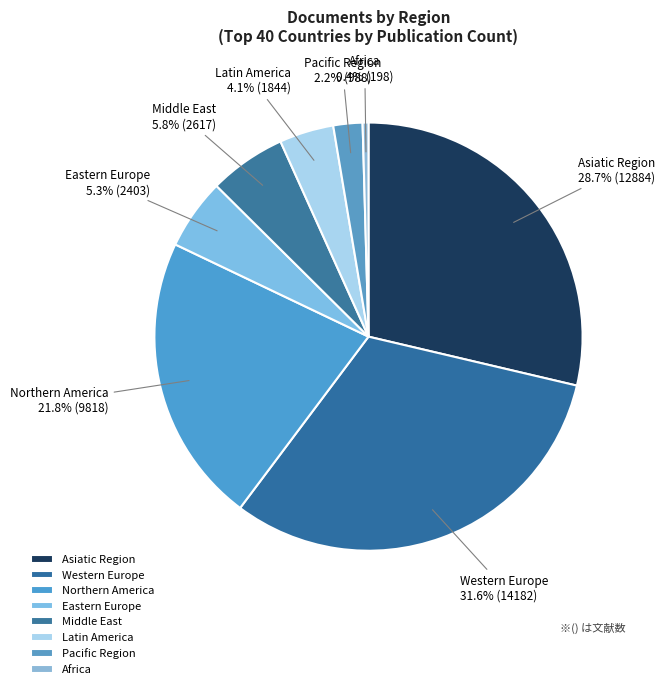

Between Asiatic Region and Middle East, which is larger?

Asiatic Region